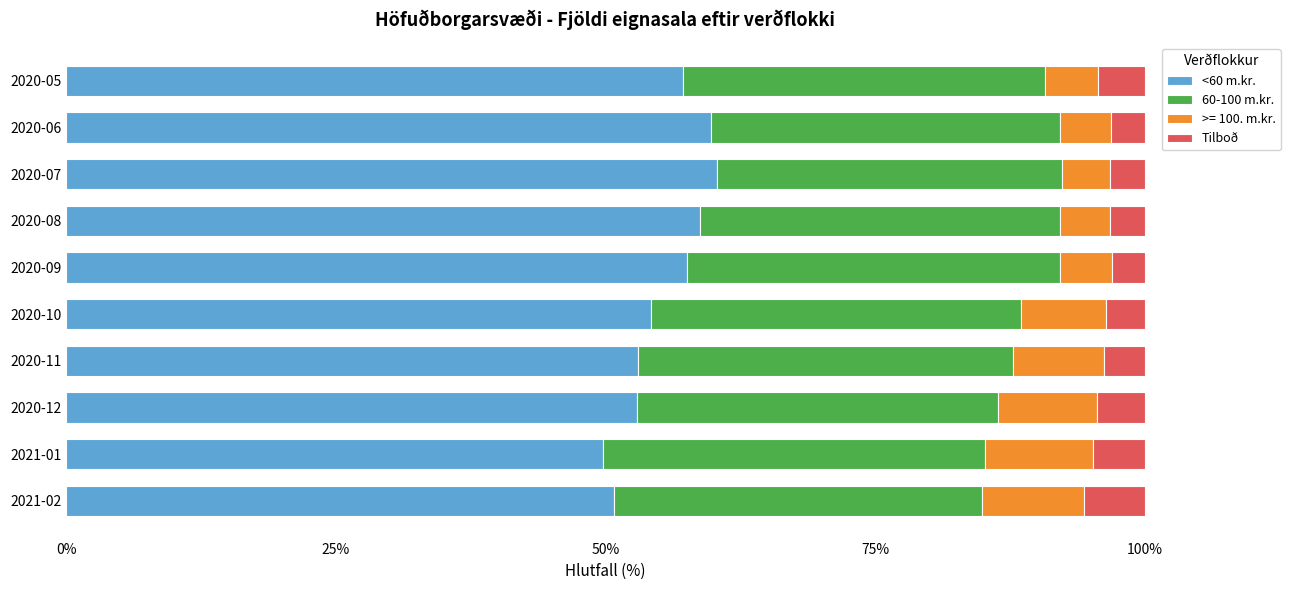

What is the sum of the <60 m.kr. values at 2020-11 and 2020-08?

111.8